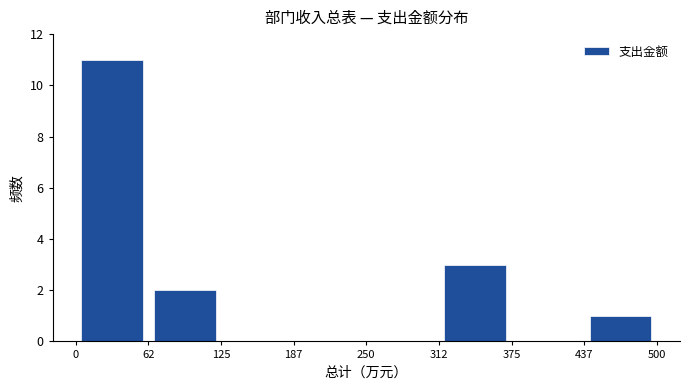

Reading left to right, transcribe this chart: for each bar, give the range it covers on the x-axis and its height. The values are not printed on the chart, so give them approximately, as read against the axis.

0 to 62: 11
62 to 125: 2
125 to 187: 0
187 to 250: 0
250 to 312: 0
312 to 375: 3
375 to 437: 0
437 to 500: 1